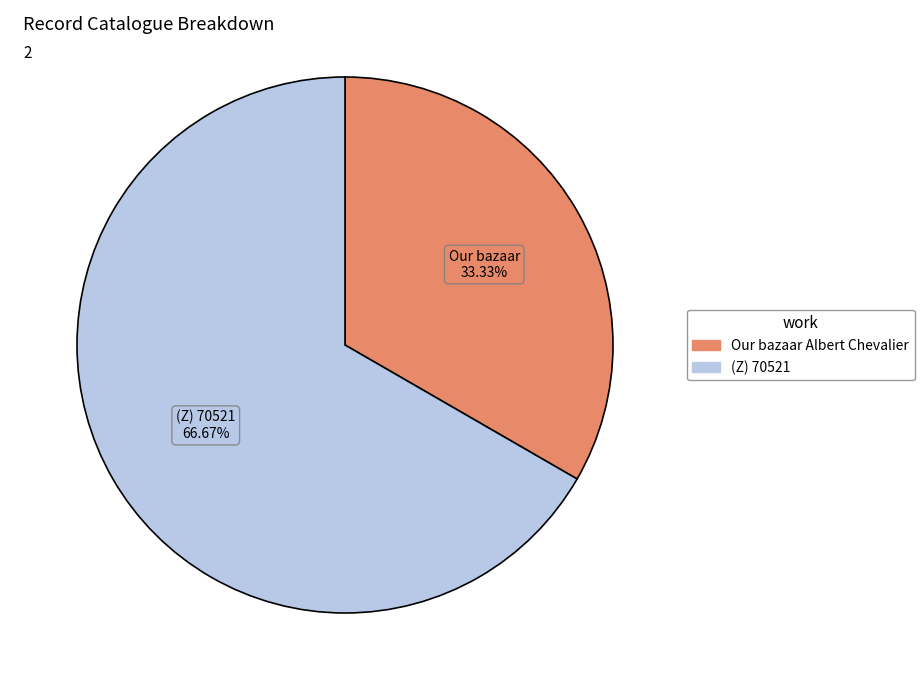

How many slices are in this pie chart?

2